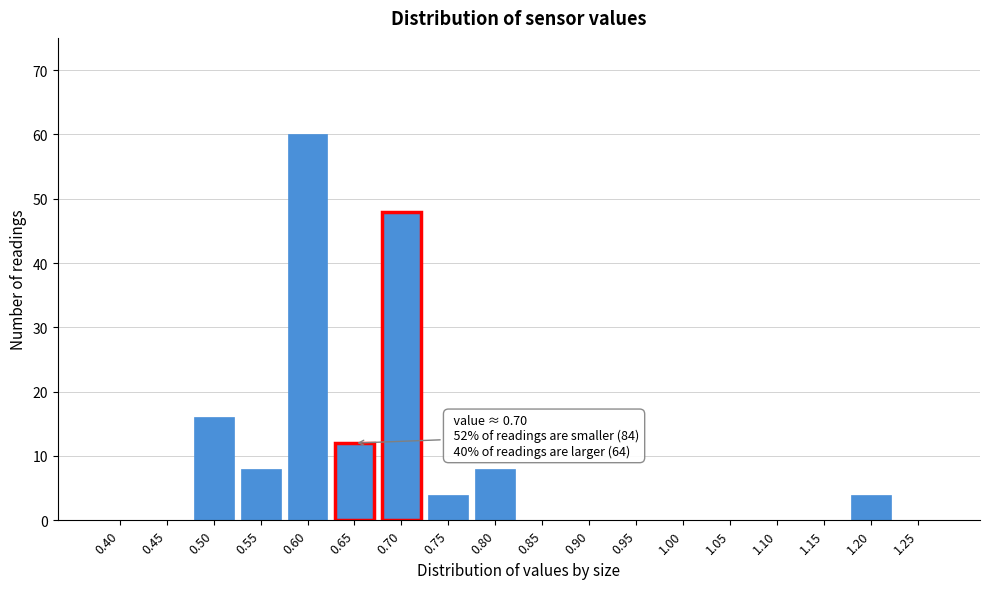

Reading left to right, list all the values displayed in this chart.

0.40=0	0.45=0	0.50=16	0.55=8	0.60=60	0.65=12	0.70=48	0.75=4	0.80=8	0.85=0	0.90=0	0.95=0	1.00=0	1.05=0	1.10=0	1.15=0	1.20=4	1.25=0